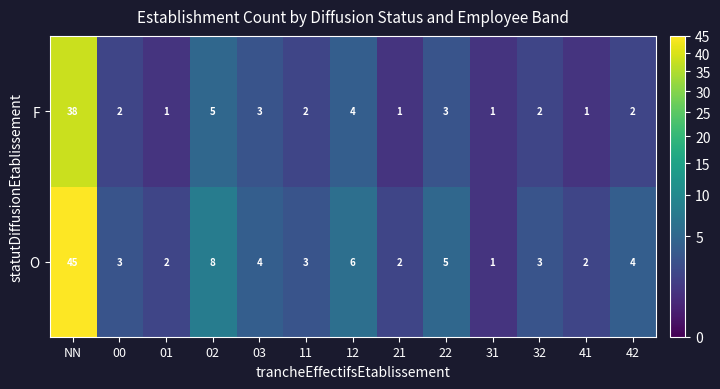

Which series has the widest spread of values?

O